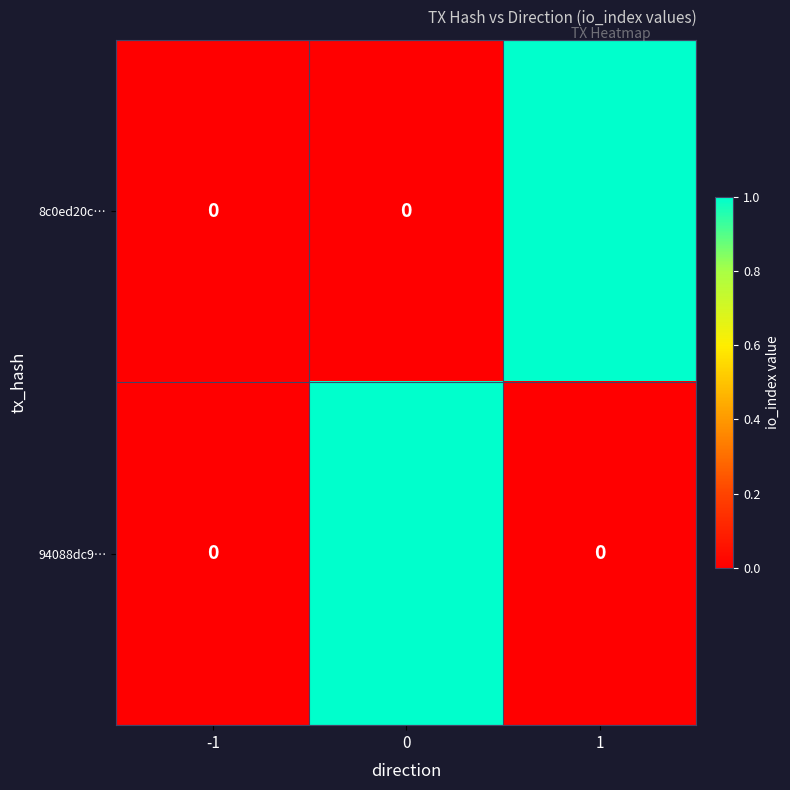

The value of 8c0ed20c… at -1 is 0. True or false?

True